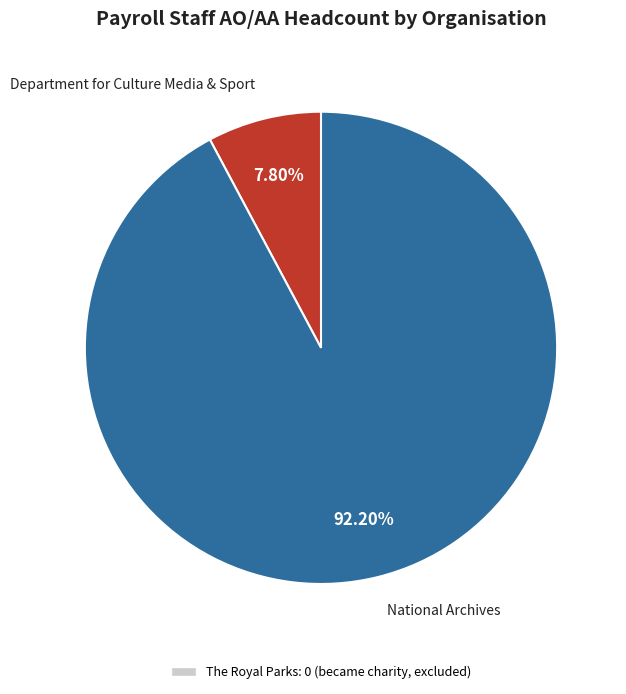

Does any single category account for the majority?

Yes